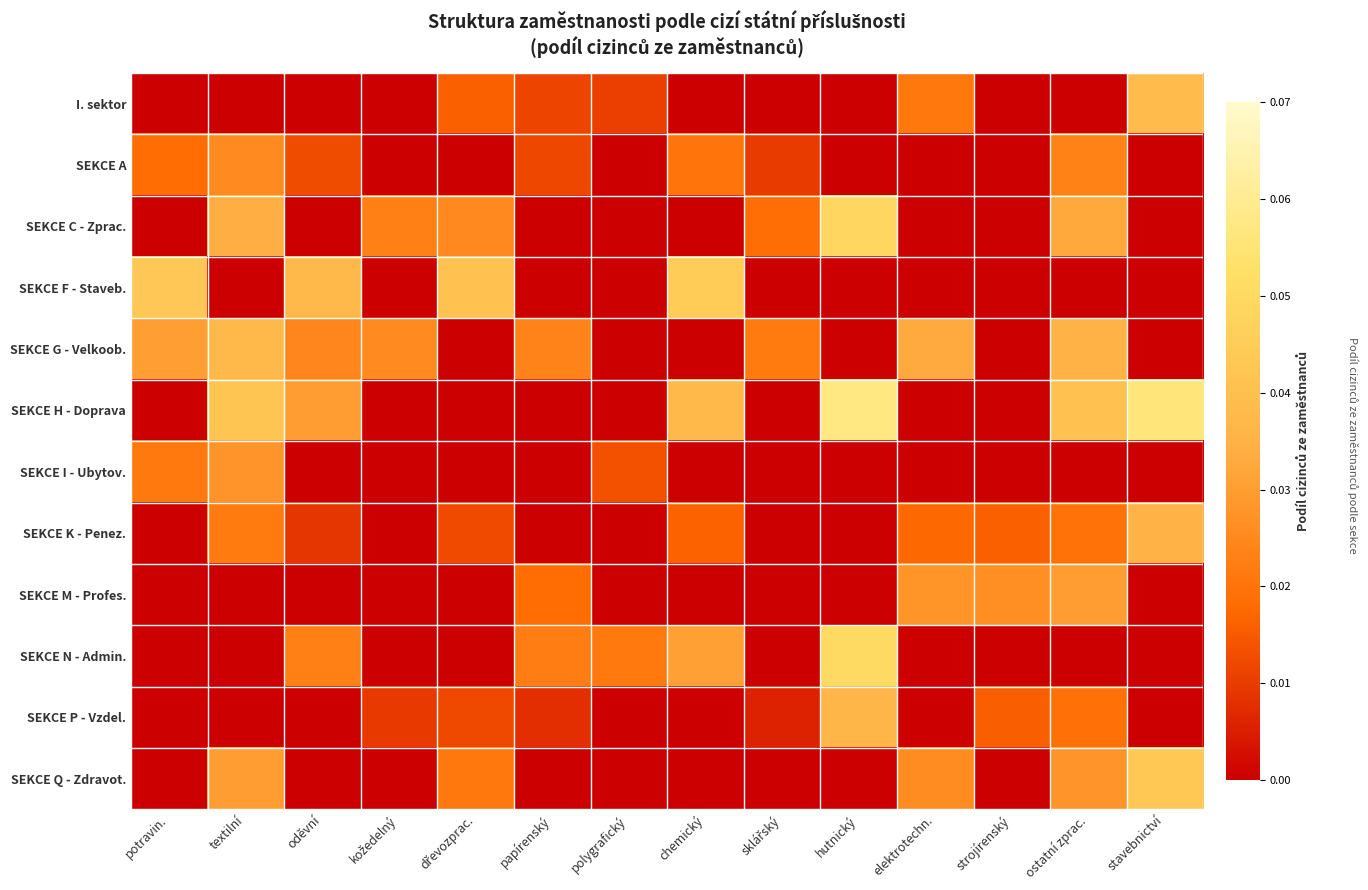

At how many categories does at least one series exceed 0?

14